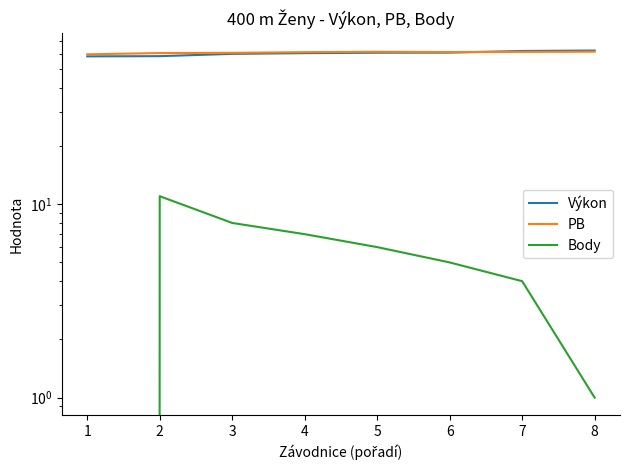

Which label corresponds to the largest value in the chart?

8